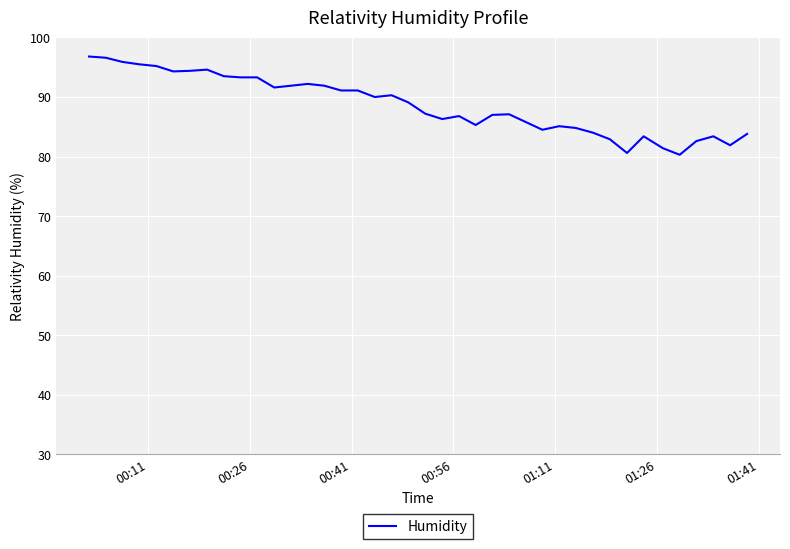

What is the difference between the maximum and minimum values?

16.5